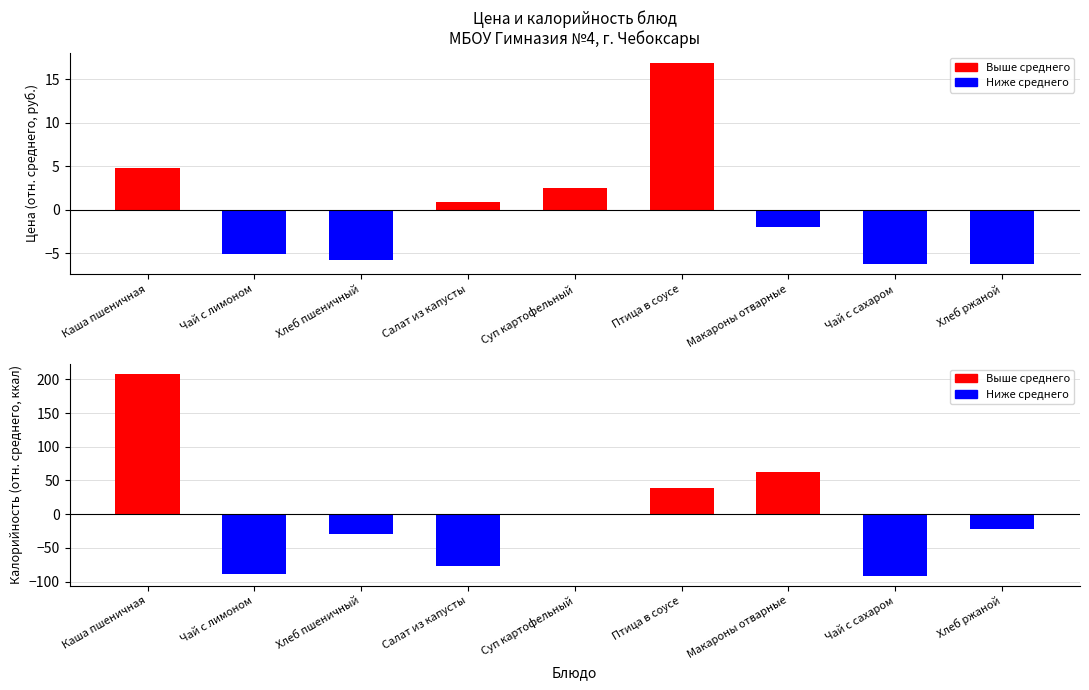

At which category is the sum across all series the highest?

Каша пшеничная